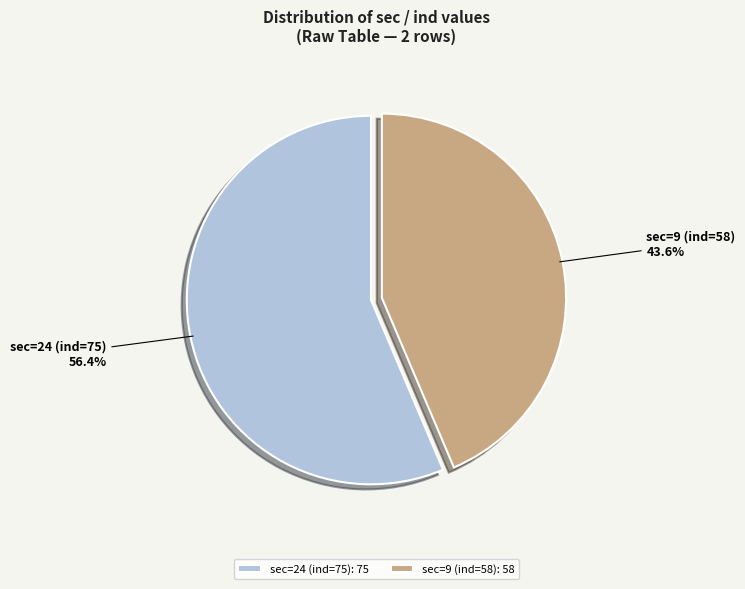

How many segments does this pie chart have?

2